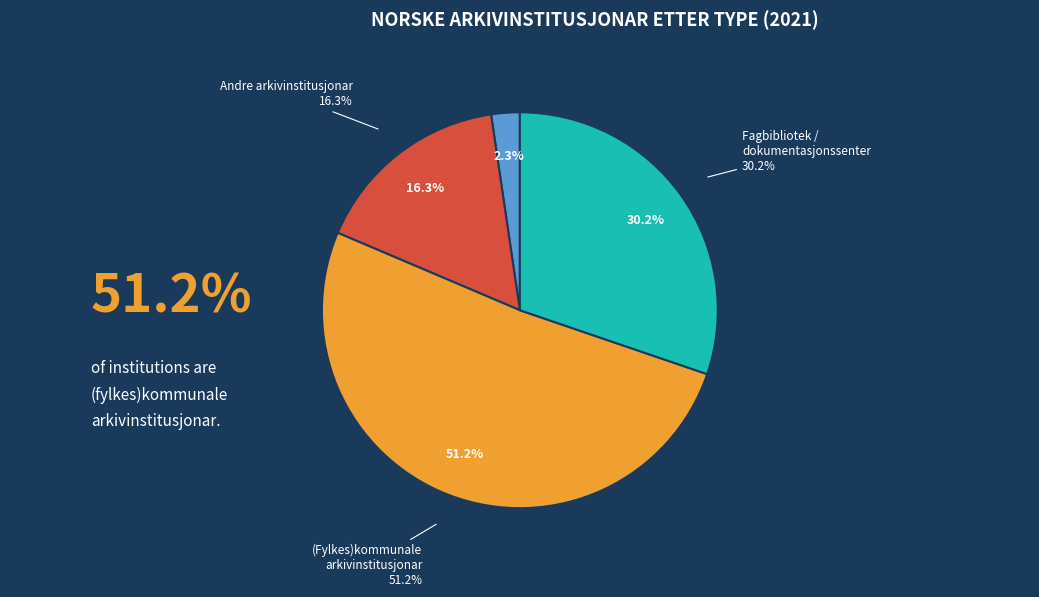

Is there a majority slice in this chart?

Yes